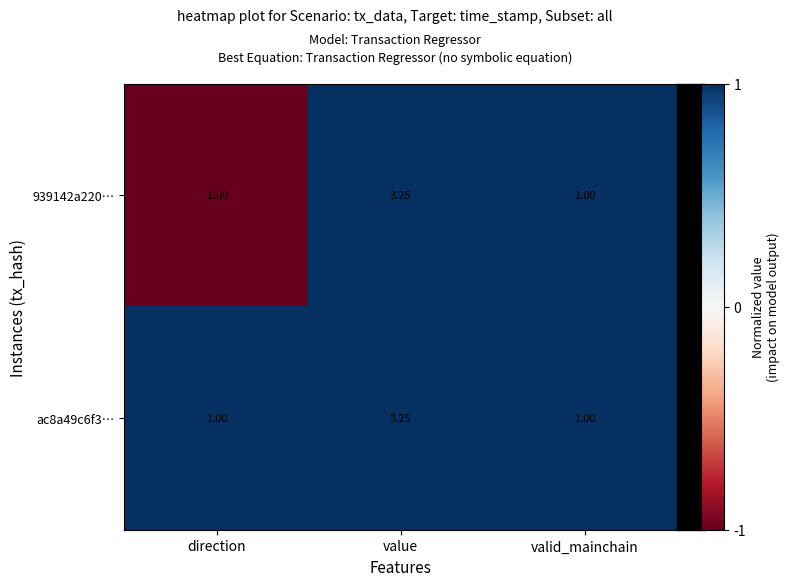

At which category is the sum across all series the highest?

value